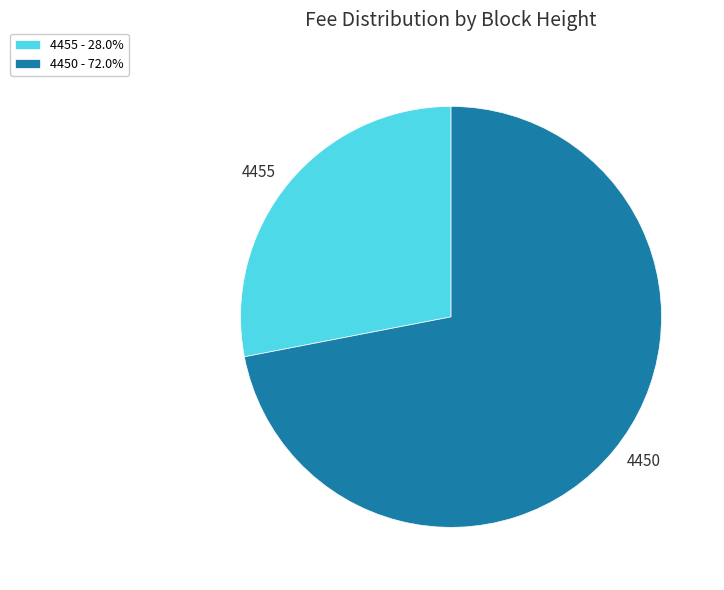

Is 4455 - 28.0% the majority of the pie?

No